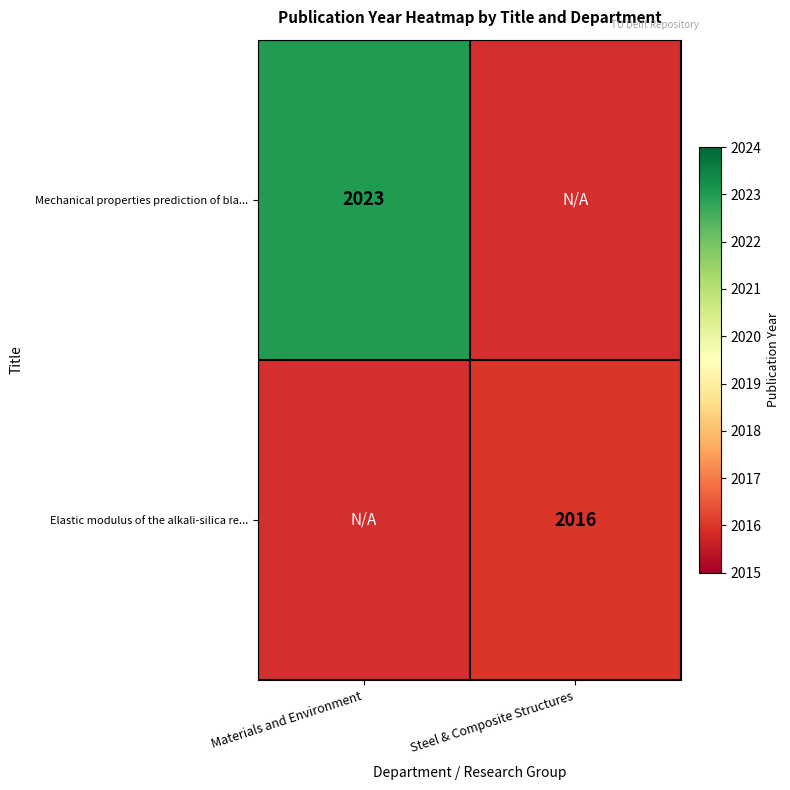

The Mechanical properties prediction of bla... series shows 2023 at Materials and Environment. True or false?

True